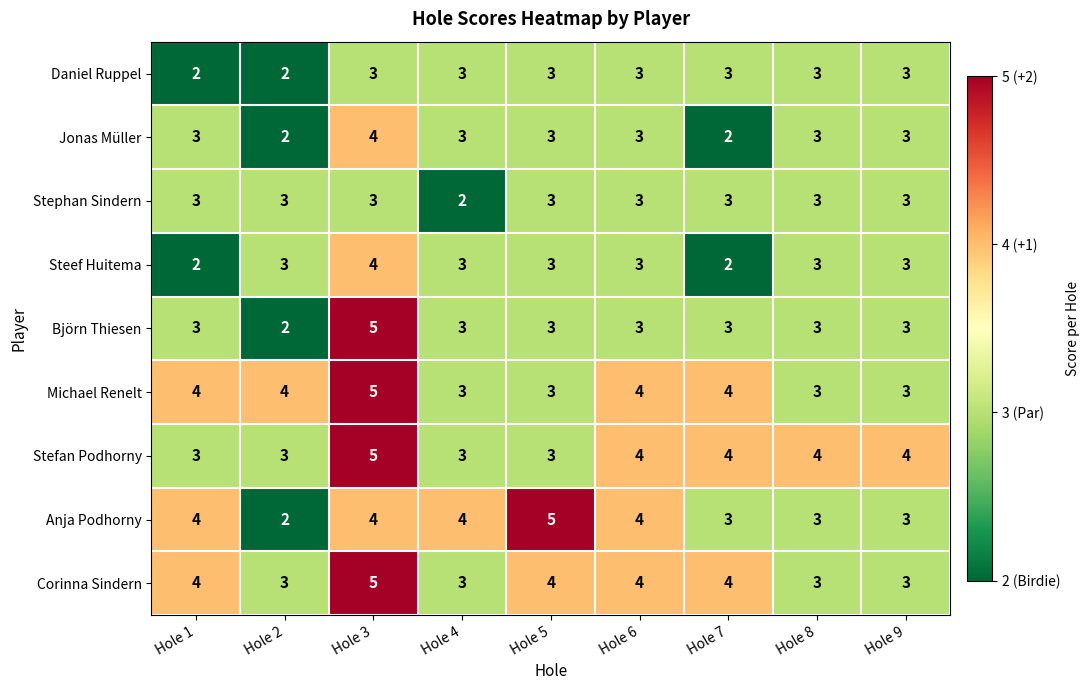

What is the average value of the Michael Renelt series?

4